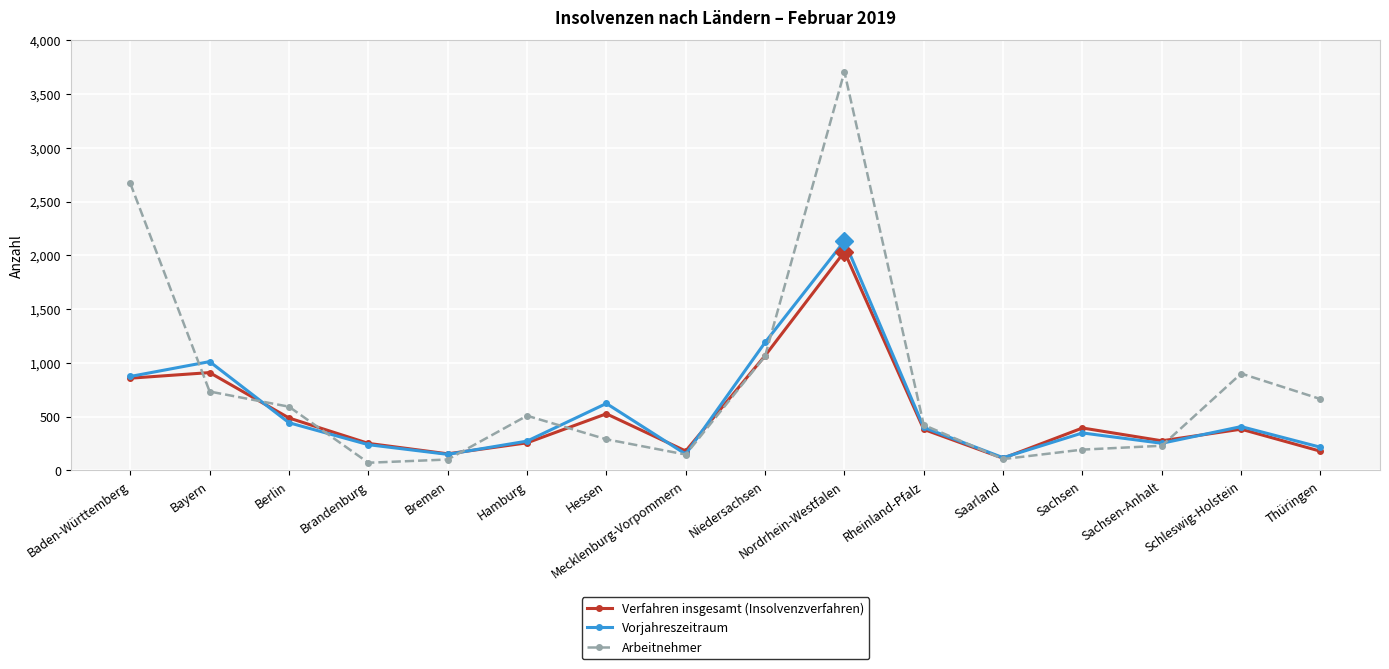

At how many categories does at least one series exceed 981?

4